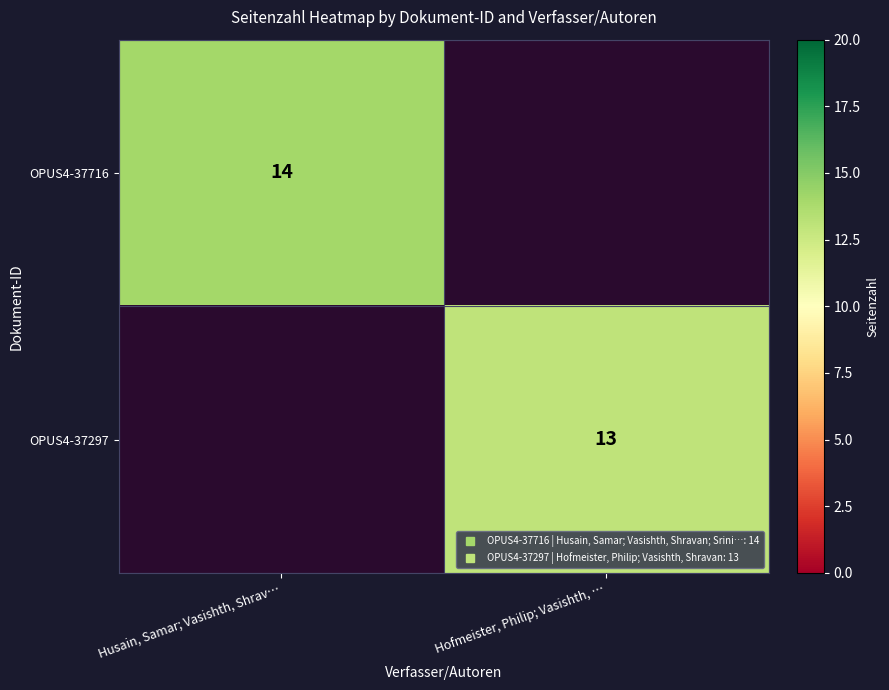

True or false: OPUS4-37297 has a value of 13.0 at Hofmeister, Philip; Vasishth, ….

True